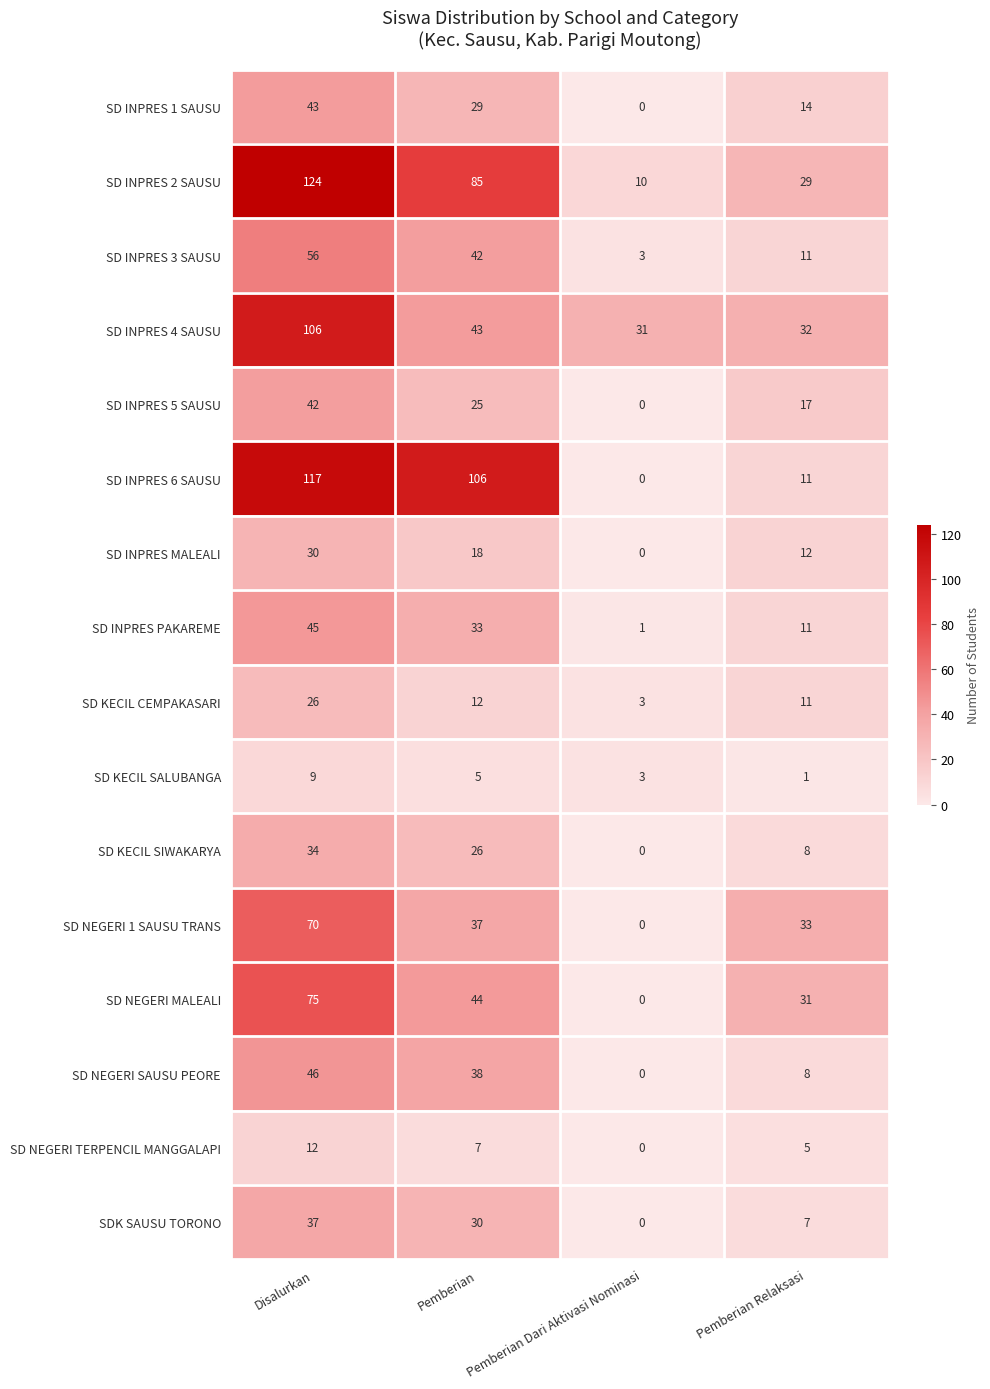

Which series has the widest spread of values?

SD INPRES 6 SAUSU